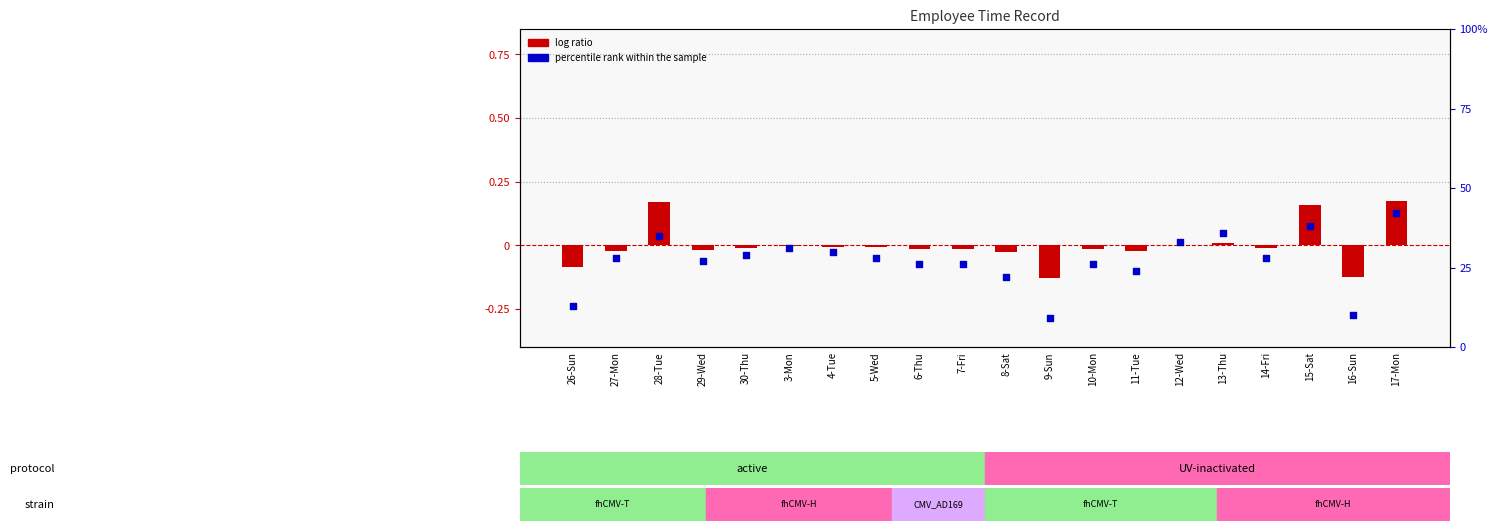

Which series has the largest total across all categories?

percentile rank within the sample